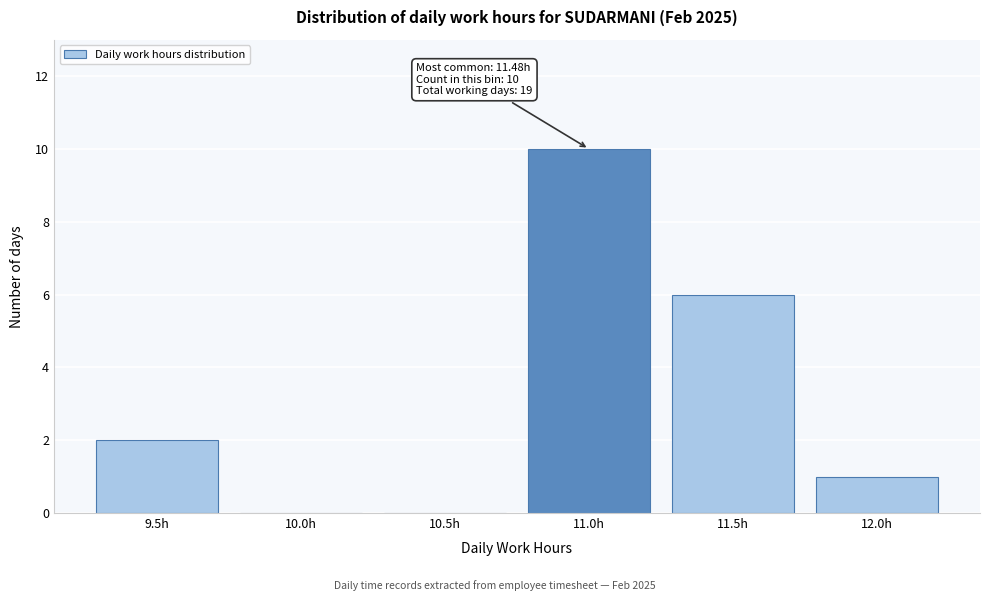

Reading left to right, what are all the values shown in this chart?

9.5h=2	10.0h=0	10.5h=0	11.0h=10	11.5h=6	12.0h=1